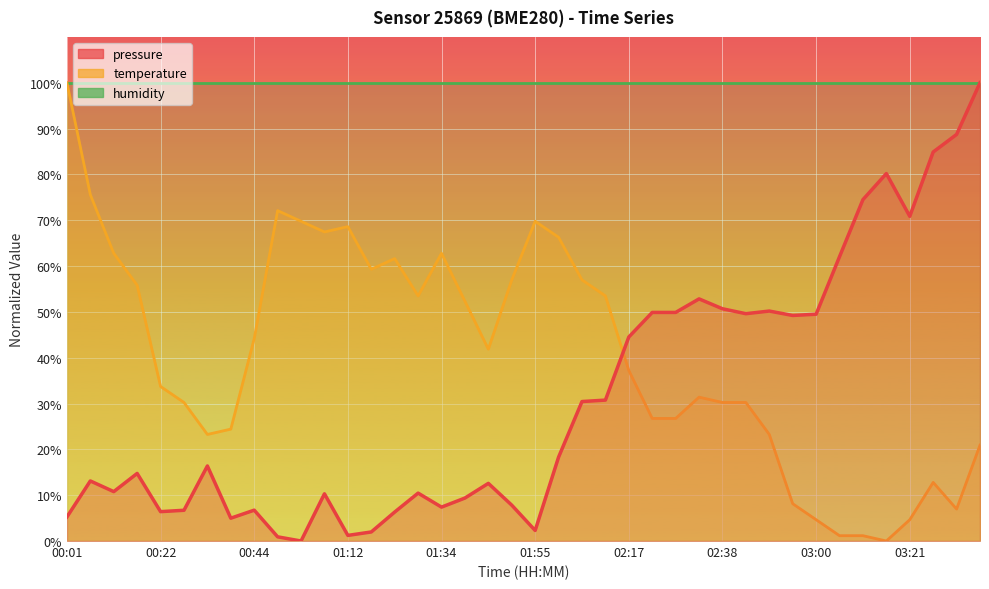

True or false: temperature and pressure cross at least once.

True